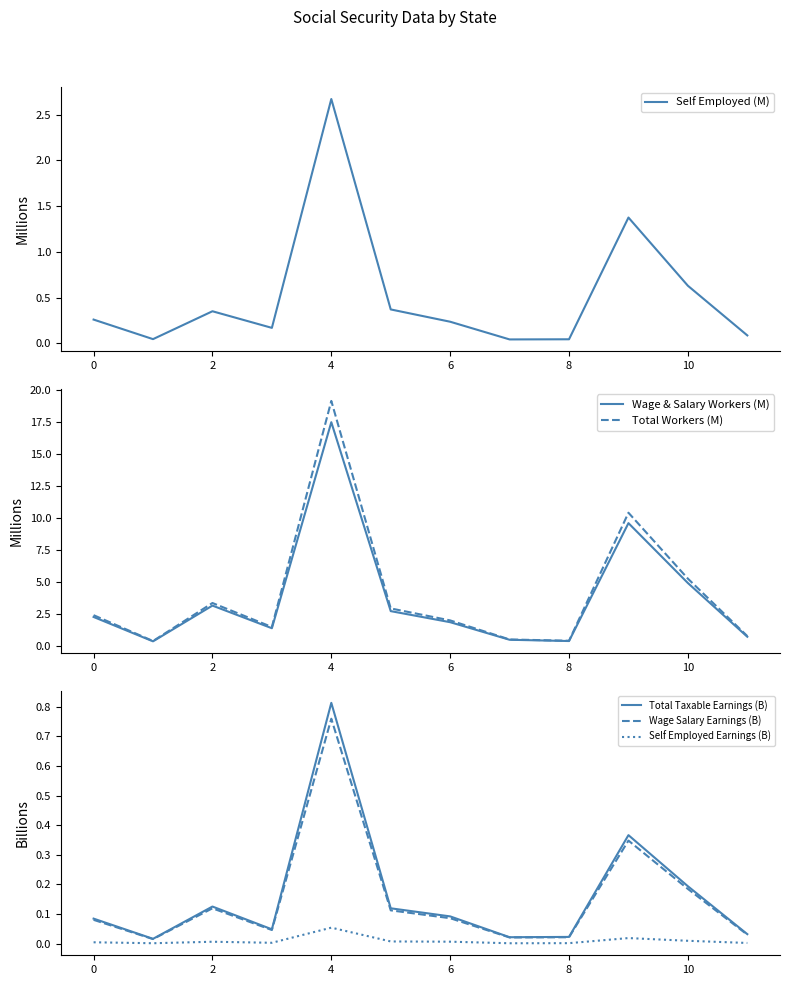

At which label does Total Taxable Earnings (B) reach its peak?

4